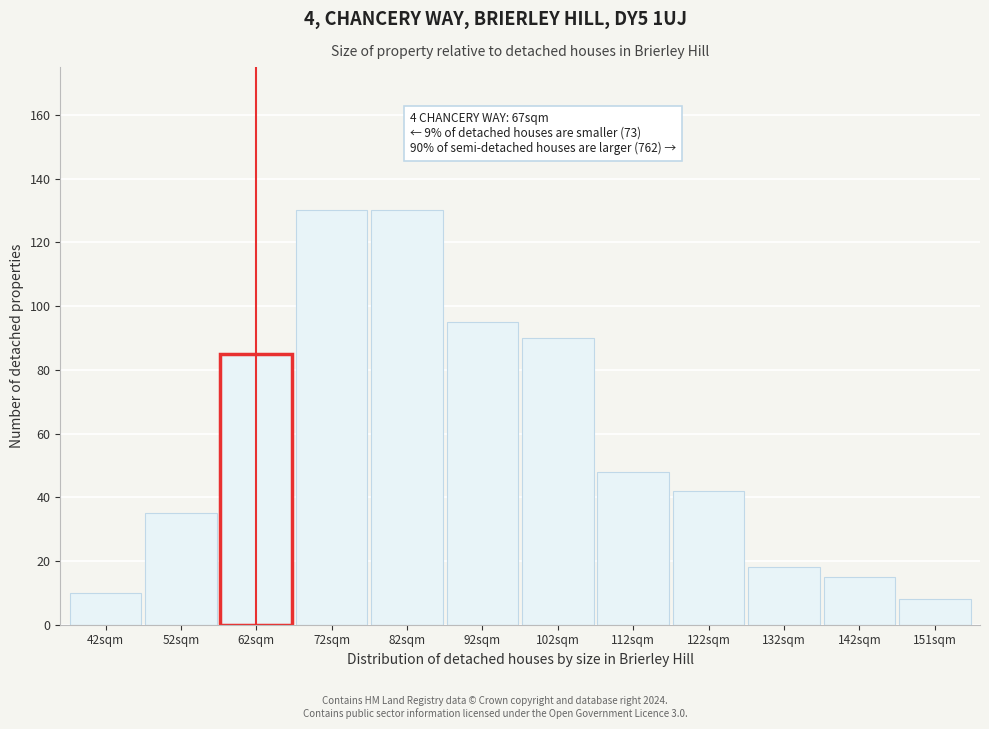

Reading left to right, extract all data points from this chart.

42sqm=10	52sqm=35	62sqm=85	72sqm=130	82sqm=130	92sqm=95	102sqm=90	112sqm=48	122sqm=42	132sqm=18	142sqm=15	151sqm=8